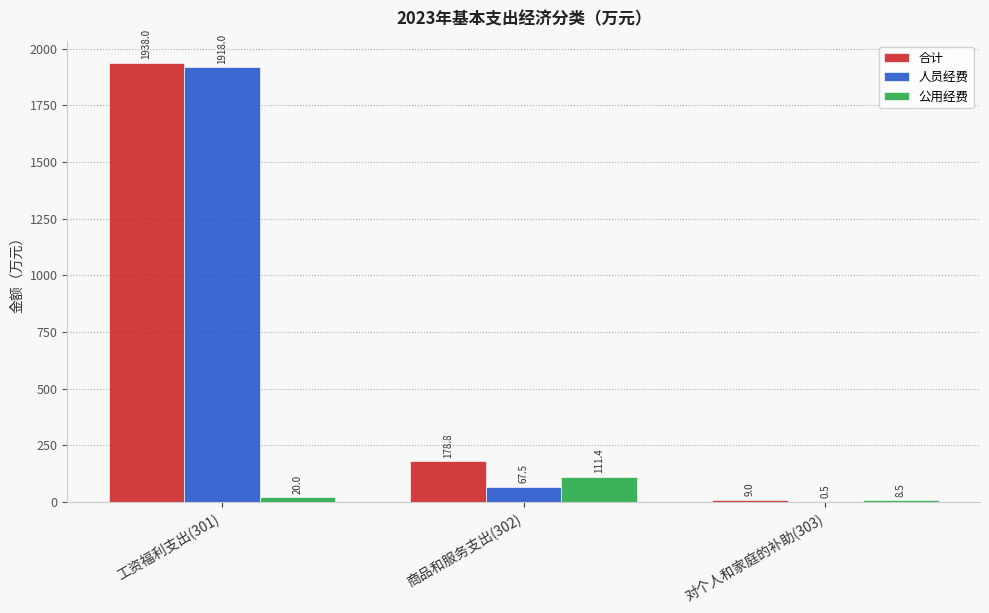

Is the value of 合计 at 工资福利支出(301) greater than the value of 公用经费 at 工资福利支出(301)?

Yes